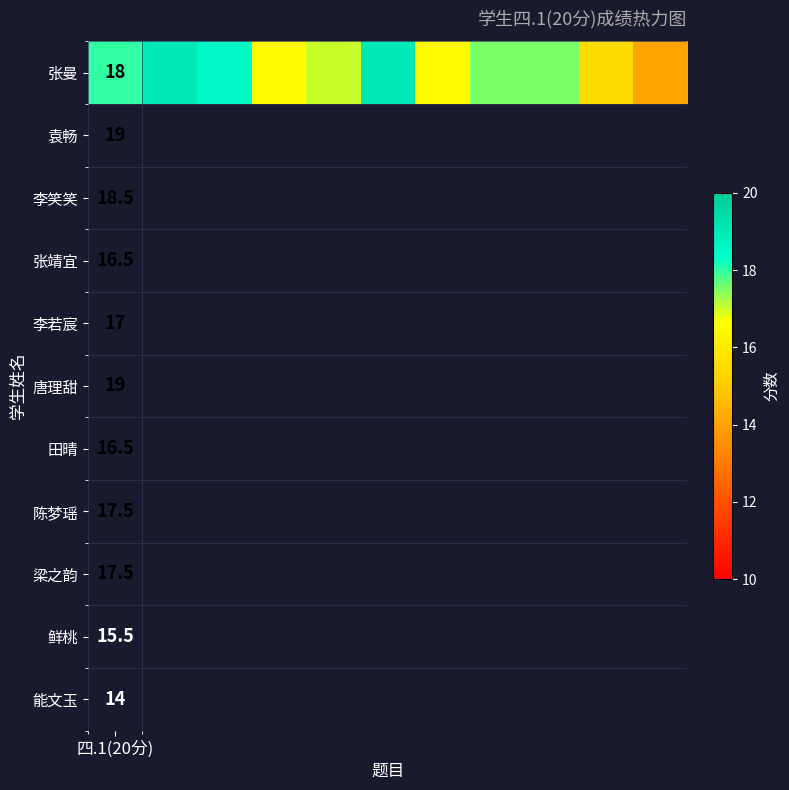

Where is the data nearest to the value 16?

3